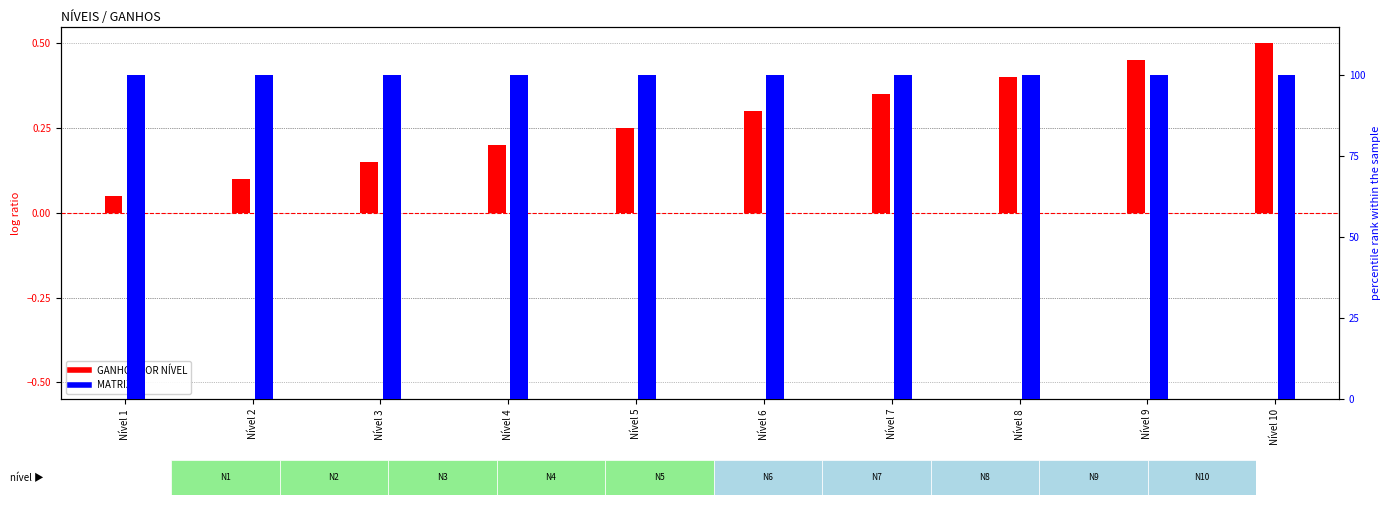

What is the value of the GANHOS POR NÍVEL bar at the 3rd from the left?

0.1